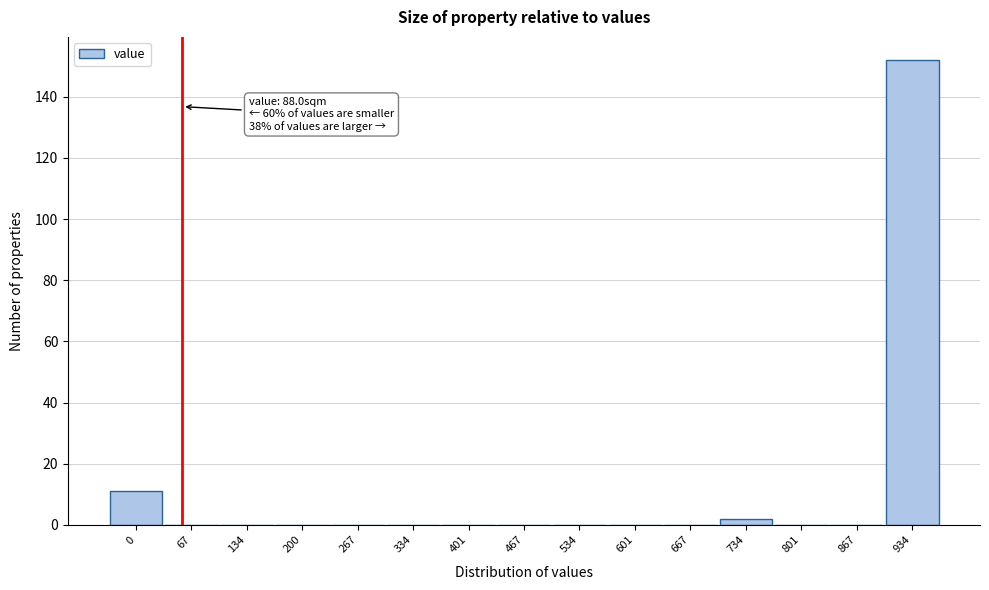

Reading left to right, list all the values displayed in this chart.

0=11	67=0	134=0	200=0	267=0	334=0	401=0	467=0	534=0	601=0	667=0	734=2	801=0	867=0	934=152